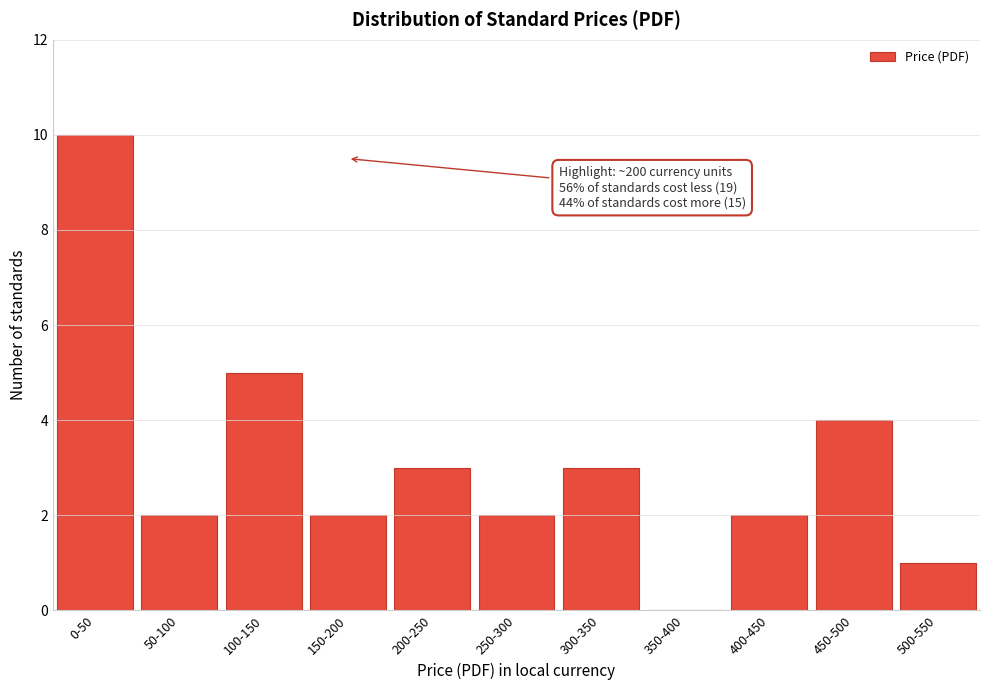

Reading right to left, transcribe all the data shown in this chart.

500-550=1	450-500=4	400-450=2	350-400=0	300-350=3	250-300=2	200-250=3	150-200=2	100-150=5	50-100=2	0-50=10